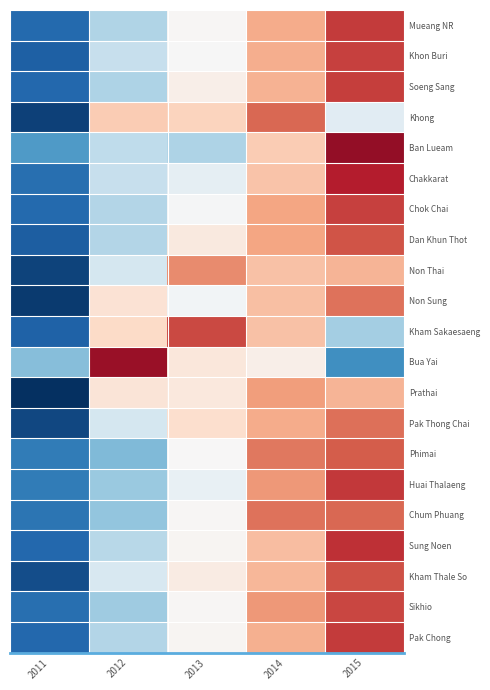

Which series has the largest total across all categories?

Prathai